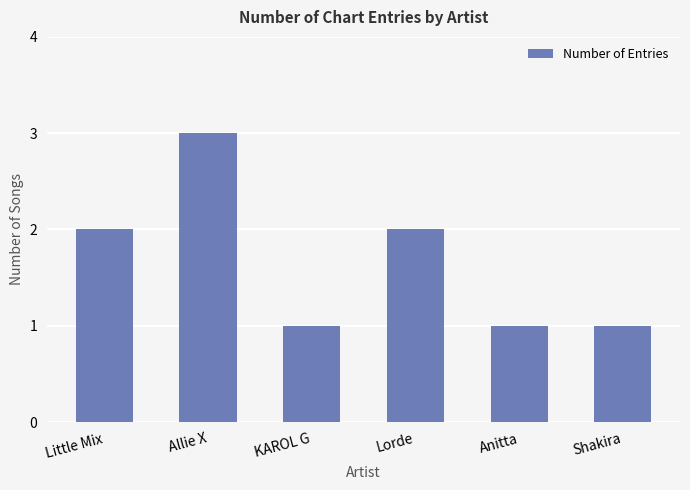

At which category does the chart reach its peak across all series?

Allie X